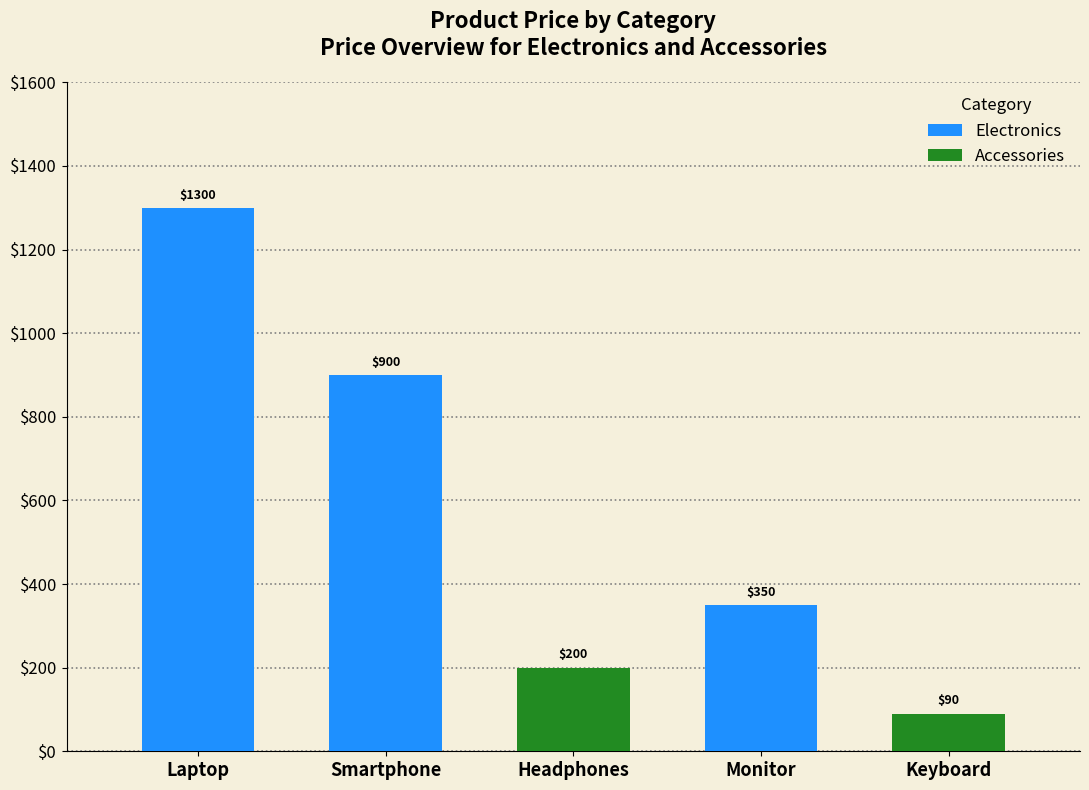

What is the difference between the values at Smartphone and Laptop?

400.0